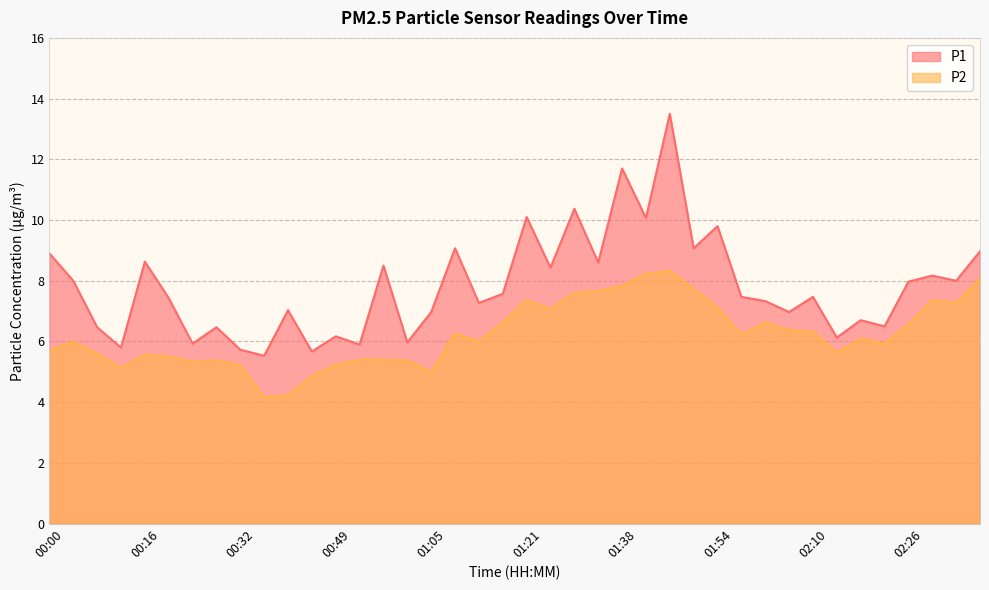

Count the number of data series in this chart.

2